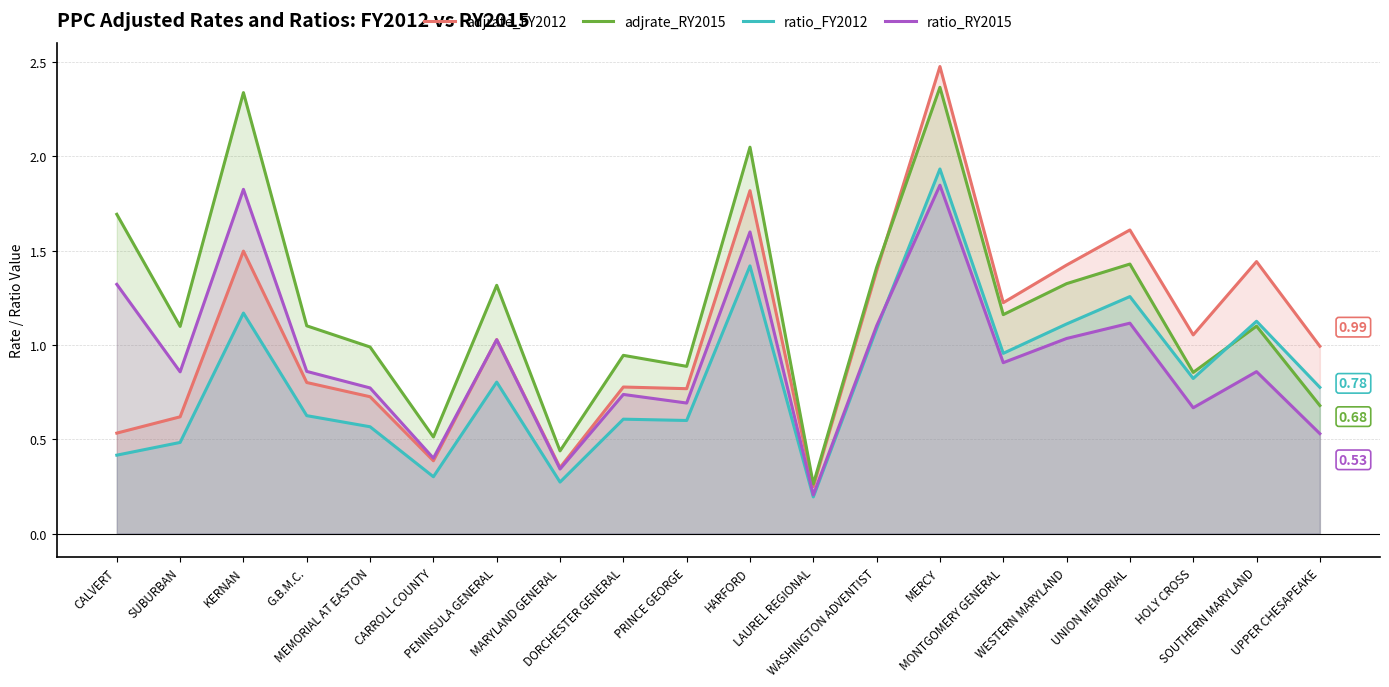

Rank the series at DORCHESTER GENERAL from highest to lowest value.

adjrate_RY2015, adjrate_FY2012, ratio_RY2015, ratio_FY2012